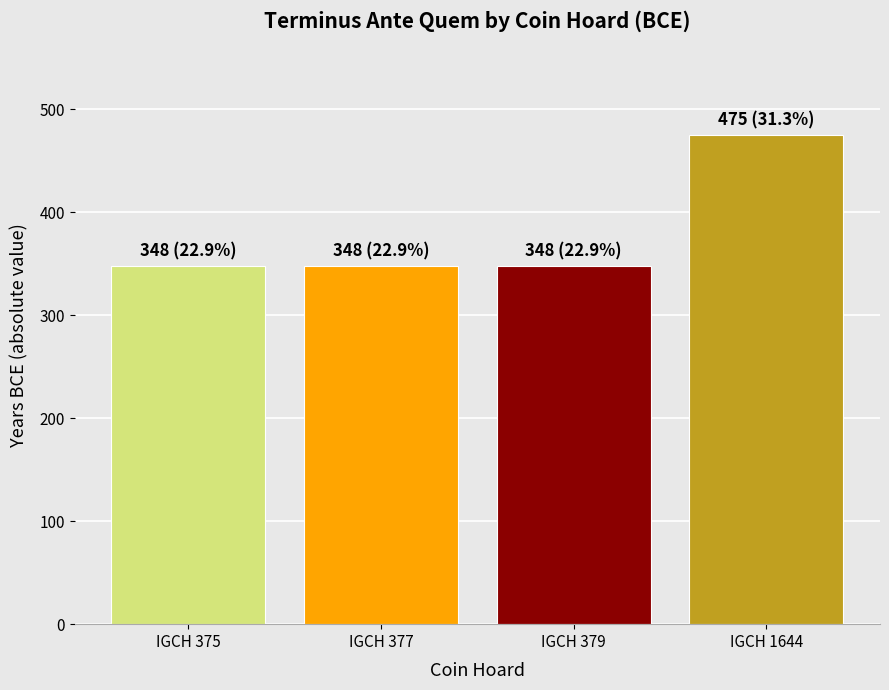

What is the sum of all values?

1519